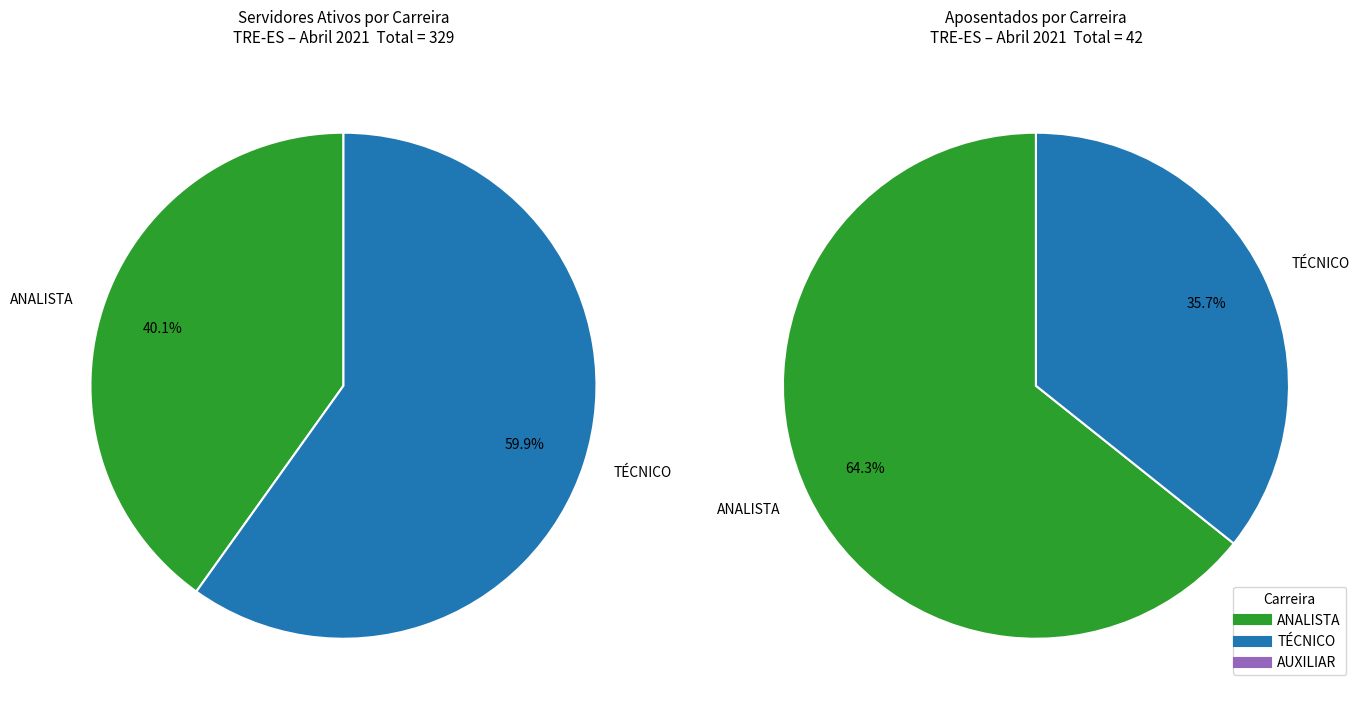

What is the change in value from ANALISTA to AUXILIAR?

-27